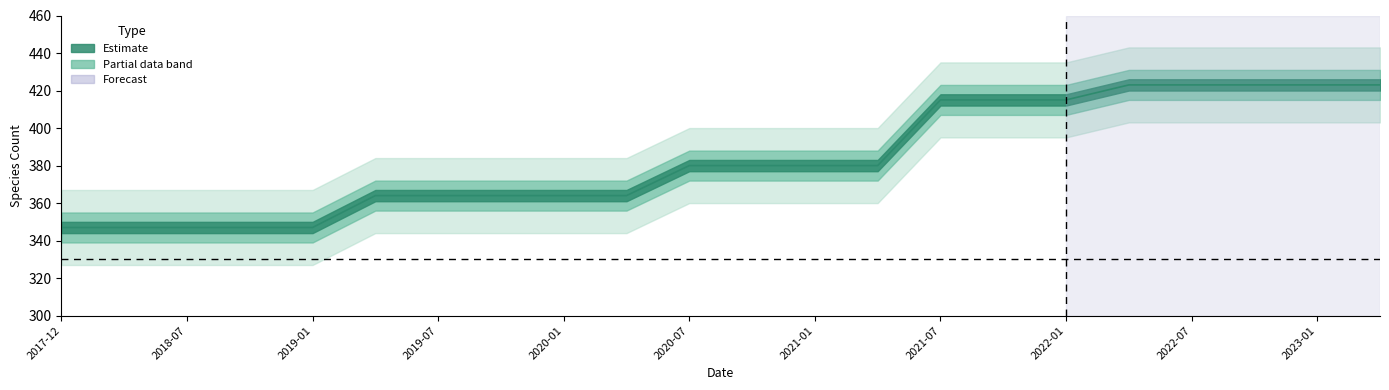

Between 2021-01-01 and 2019-10-09, which is larger?

2021-01-01